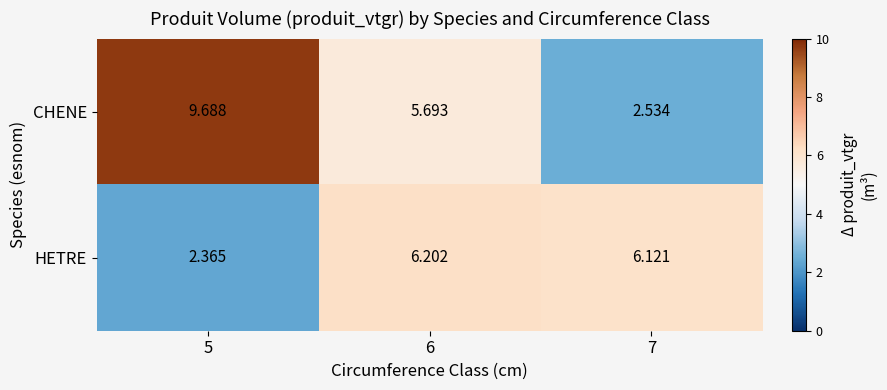

List the series in order of their overall mean, highest first.

CHENE, HETRE